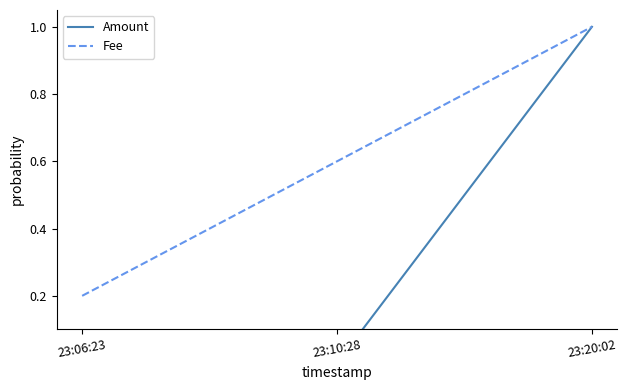

Where is Amount nearest to the value 0?

23:06:23